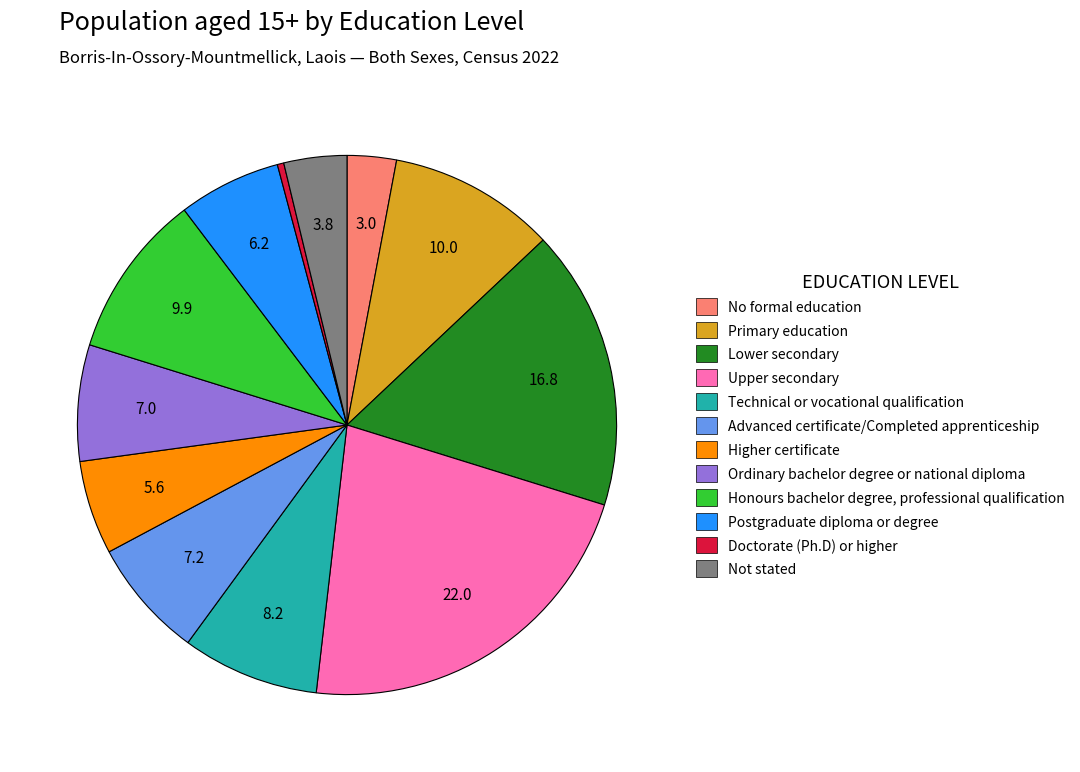

Is it true that No formal education is 12% of the pie?

False